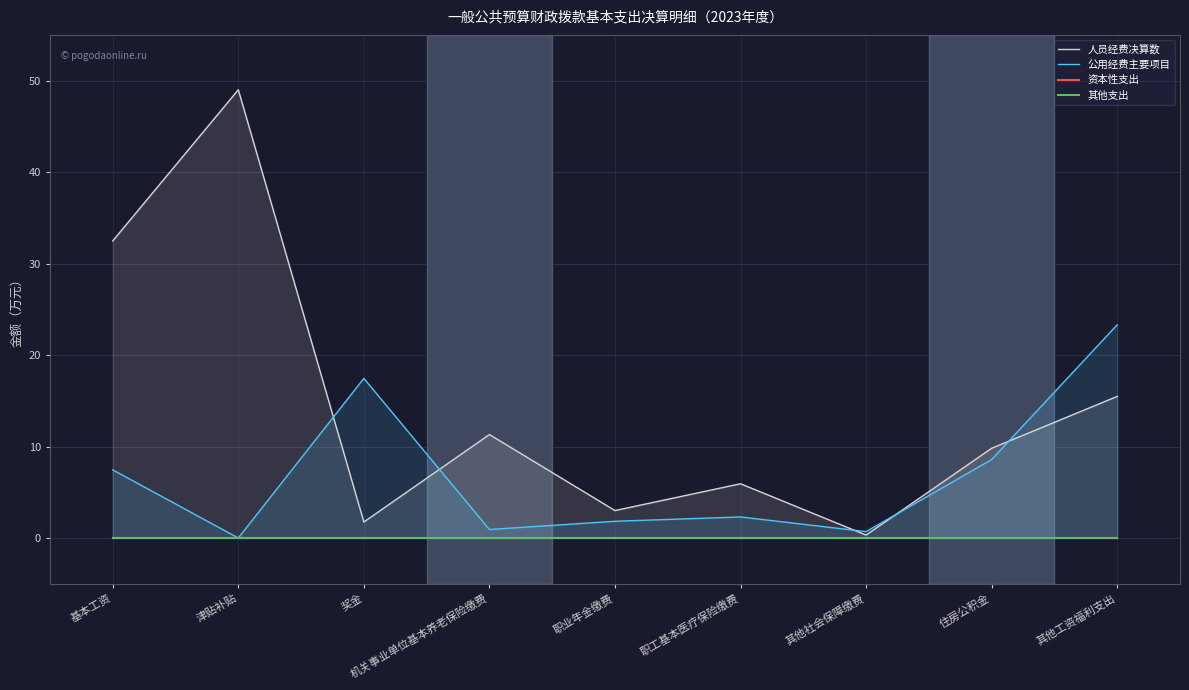

Rank the series by their maximum value, from lowest to highest.

资本性支出, 其他支出, 公用经费主要项目, 人员经费决算数